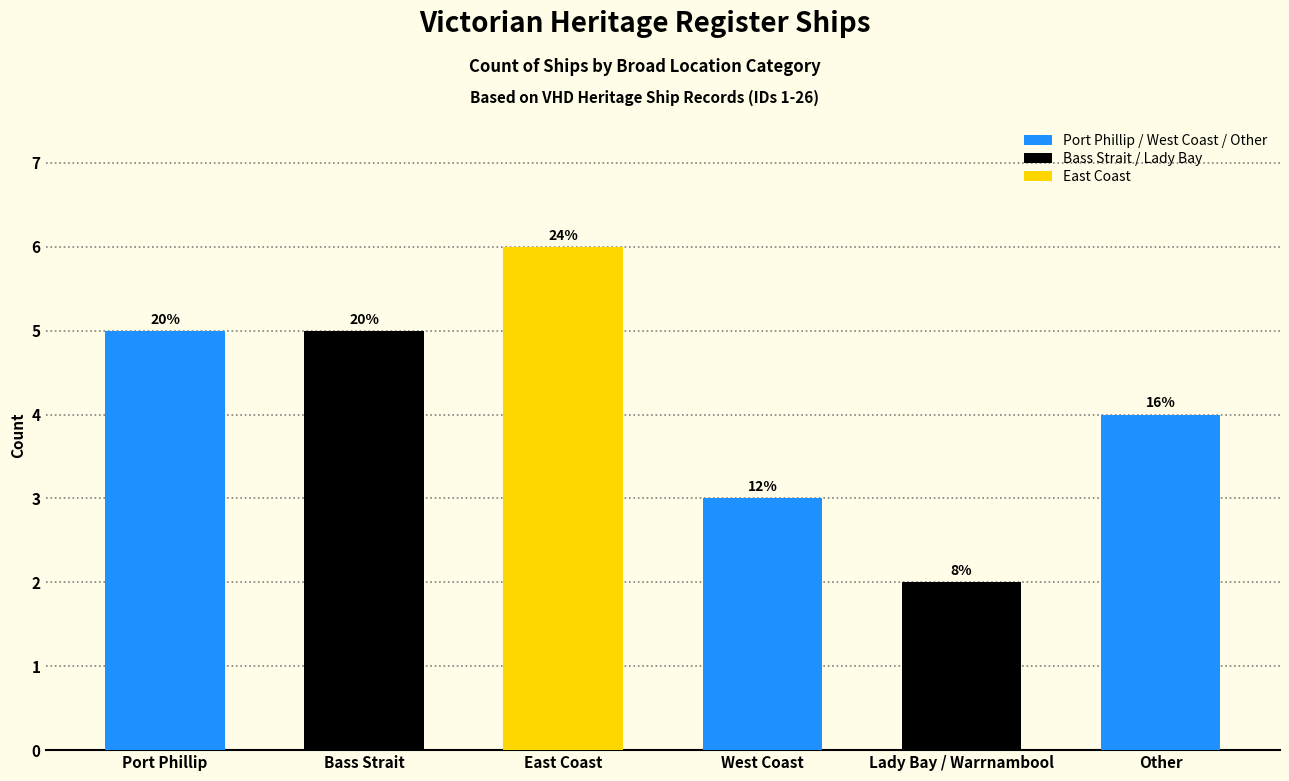

What is the sum of the values at Lady Bay / Warrnambool and Port Phillip?

7